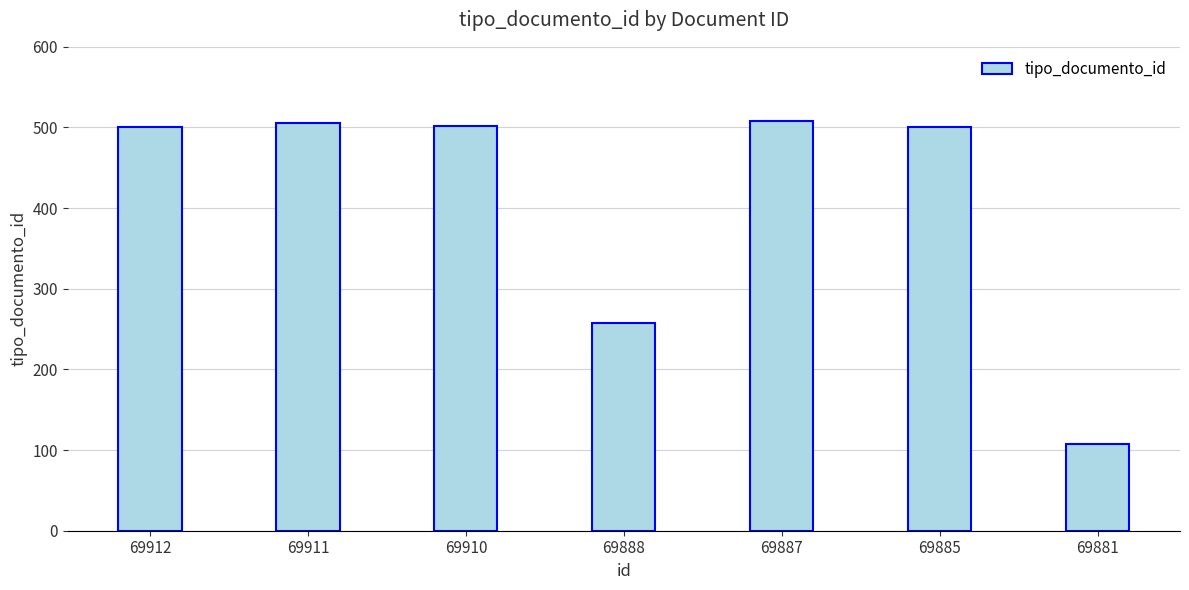

What is the value of the 5th bar from the left?

508